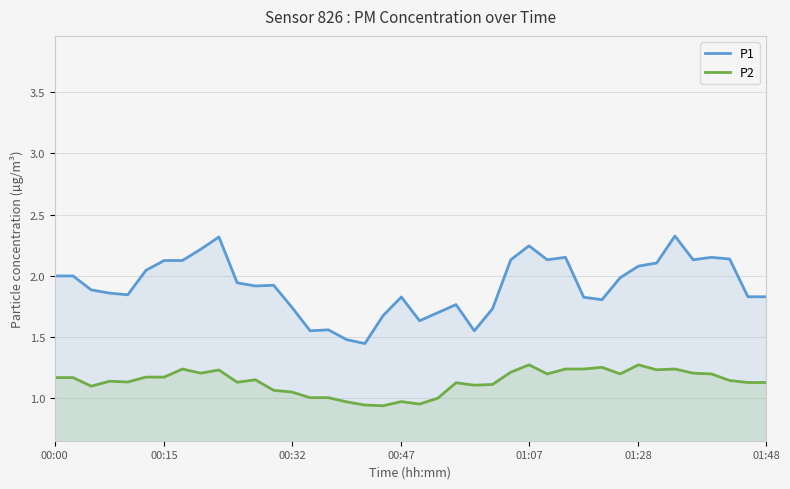

Which has a higher value, 36 or 7?

36